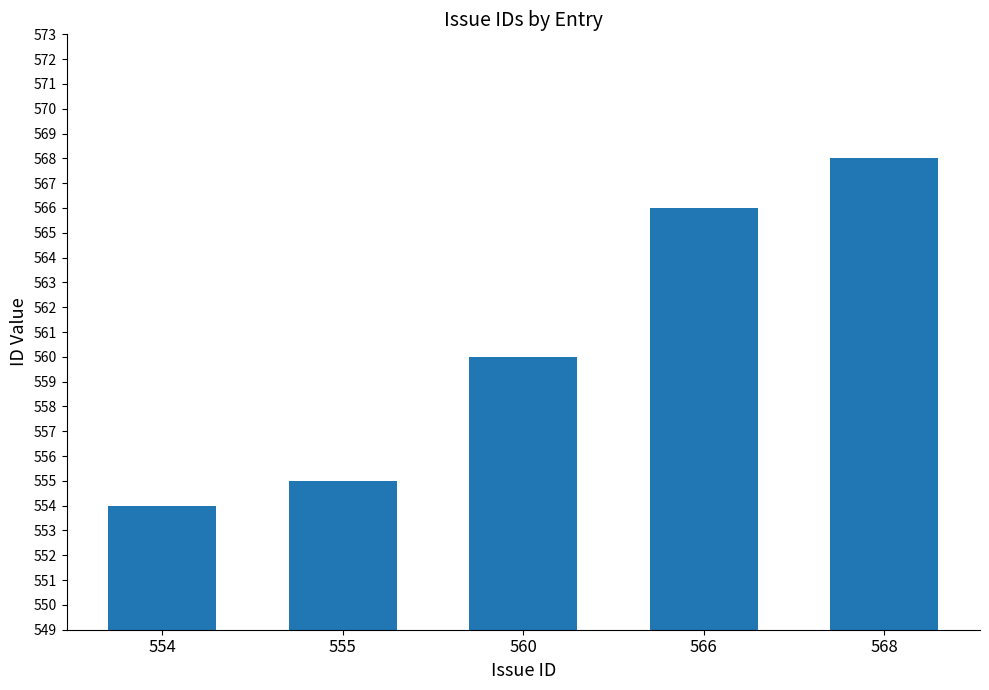

Reading left to right, what are all the values shown in this chart?

554	555	560	566	568